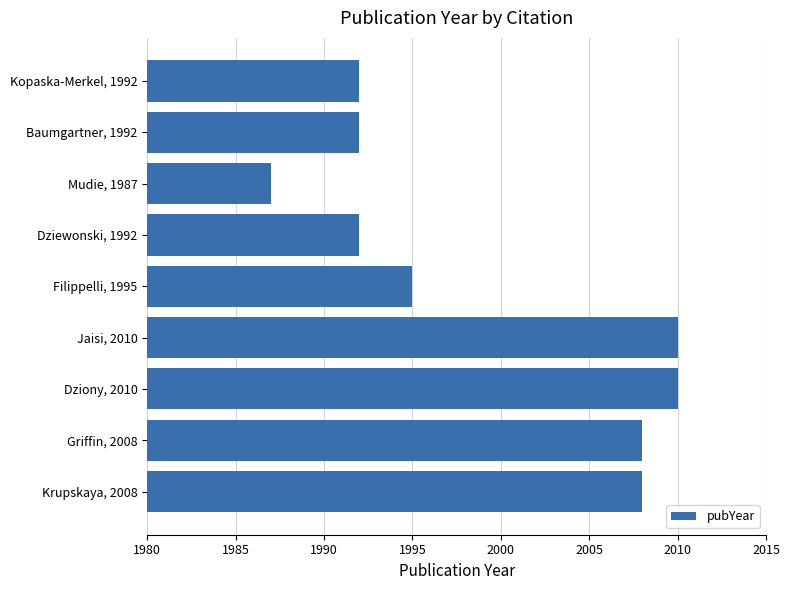

Is it true that the value at Baumgartner, 1992 is 623?

False